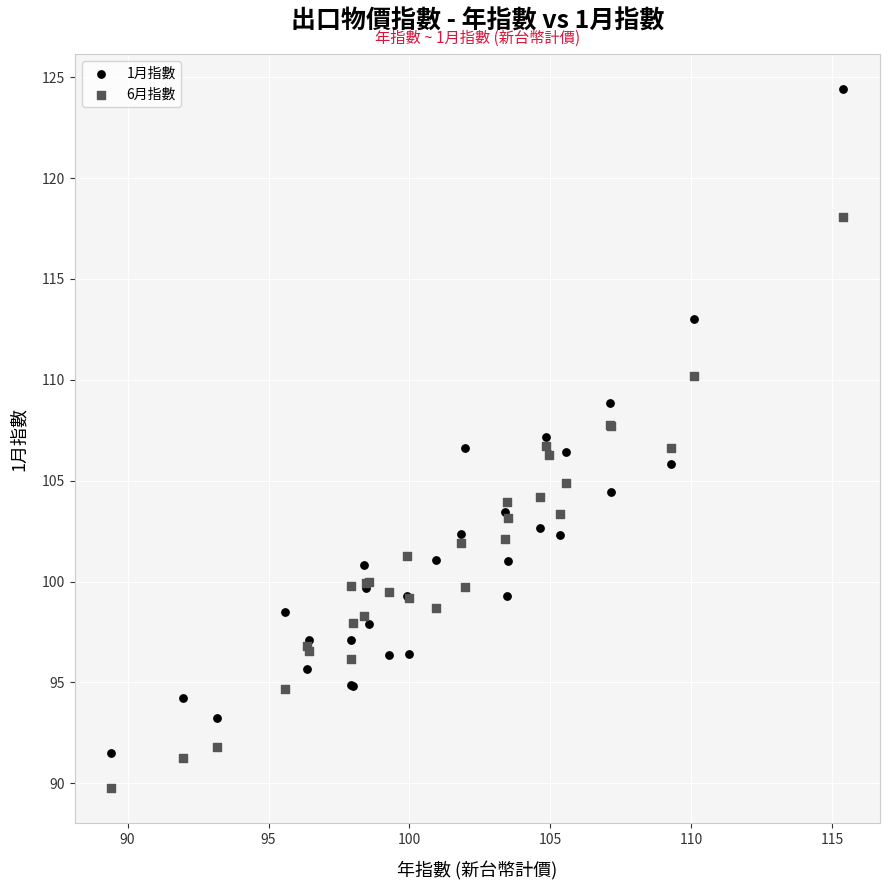

Which series has the largest Y range (max minus min)?

1月指數